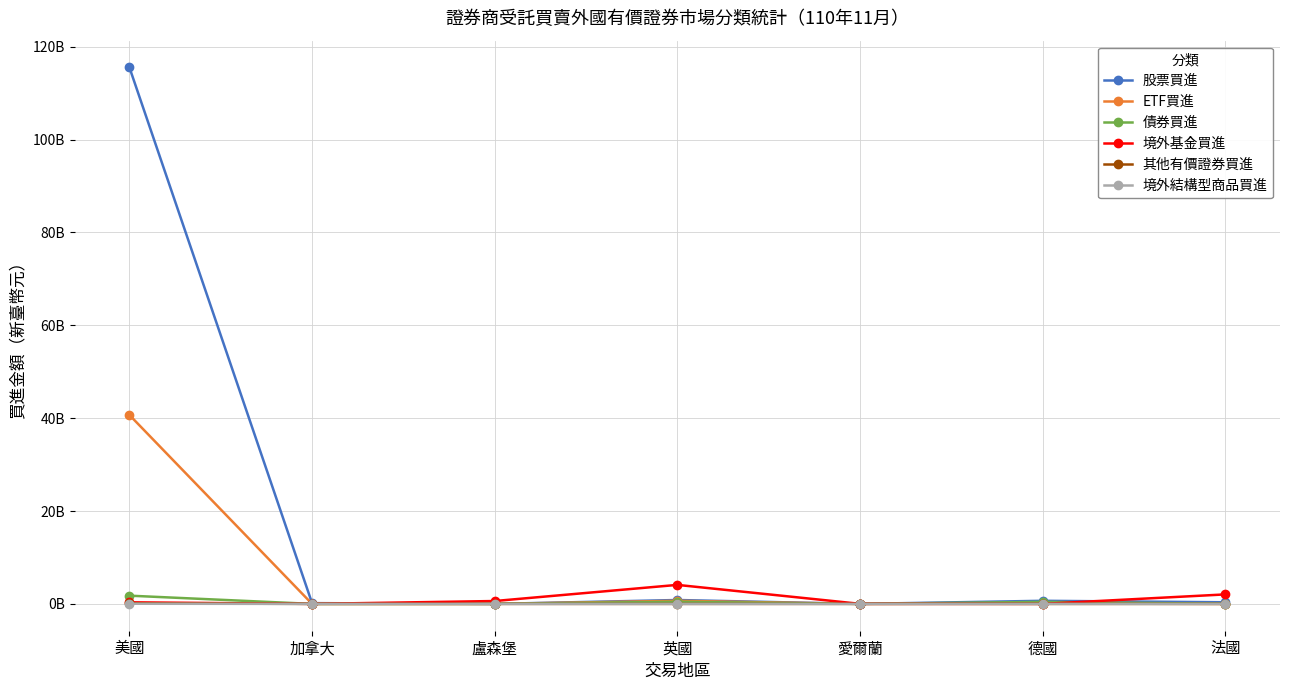

Does the chart have visible grid lines?

Yes